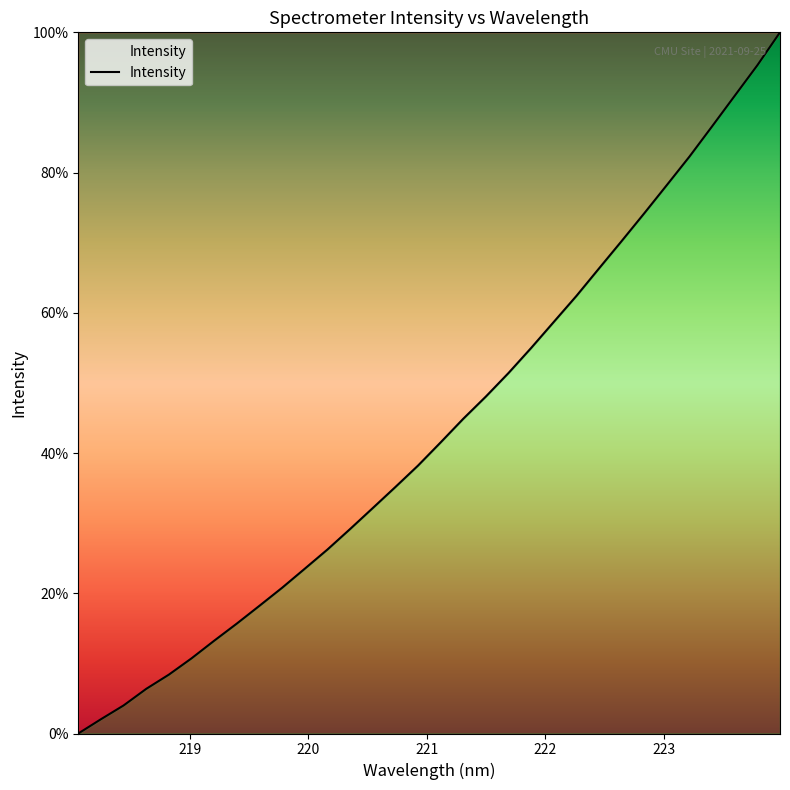

What is the difference between the maximum and minimum values?

100.0